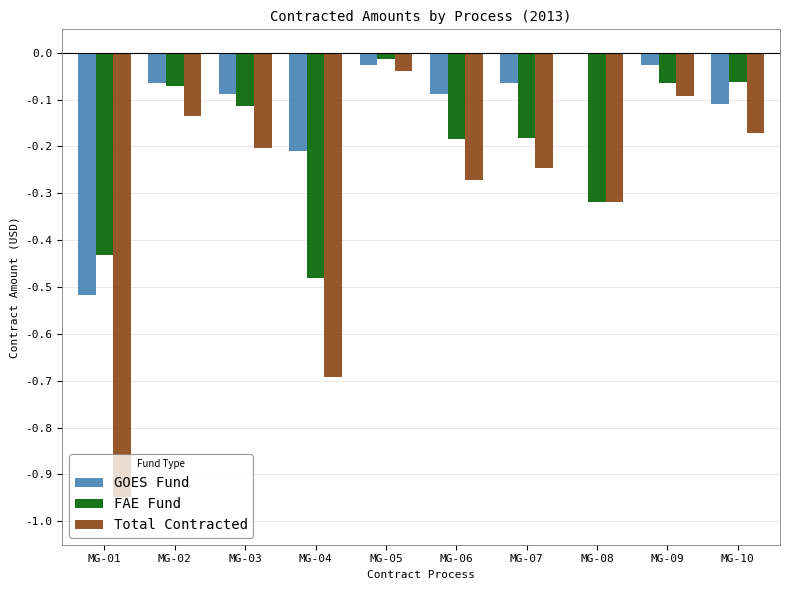

At which label does Total Contracted reach its peak?

MG-05